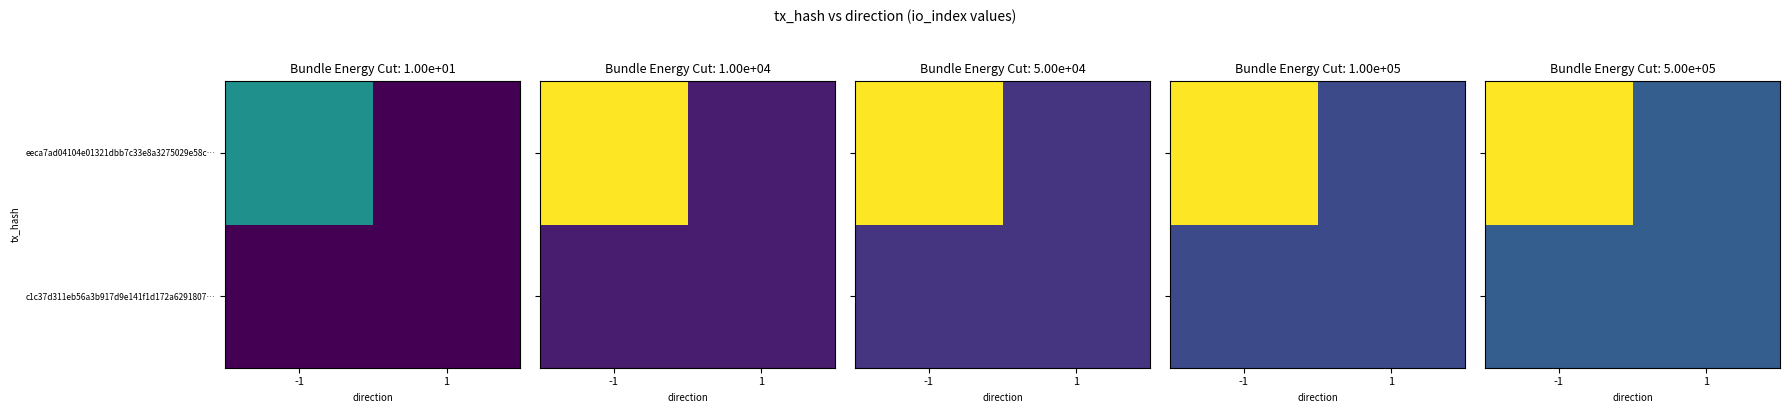

List the series in order of their peak value, highest first.

eeca7ad04104e01321dbb7c33e8a3275029e58c…, c1c37d311eb56a3b917d9e141f1d172a6291807…